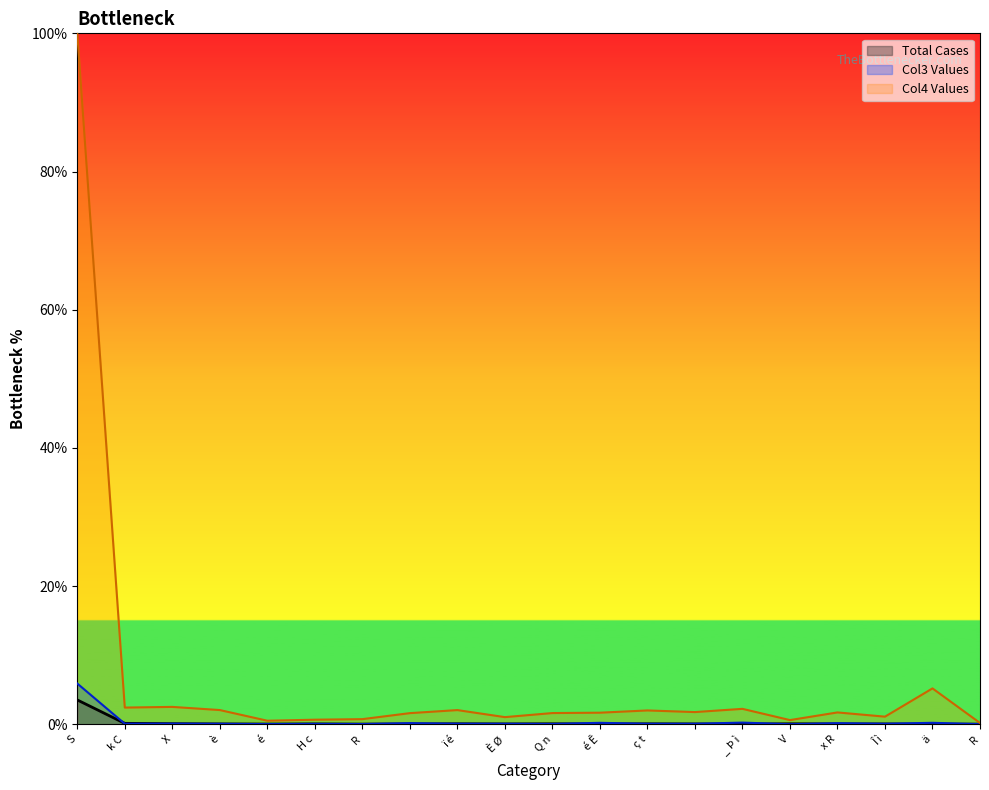

What are all the series names shown in the legend?

Total Cases, Col3 Values, Col4 Values